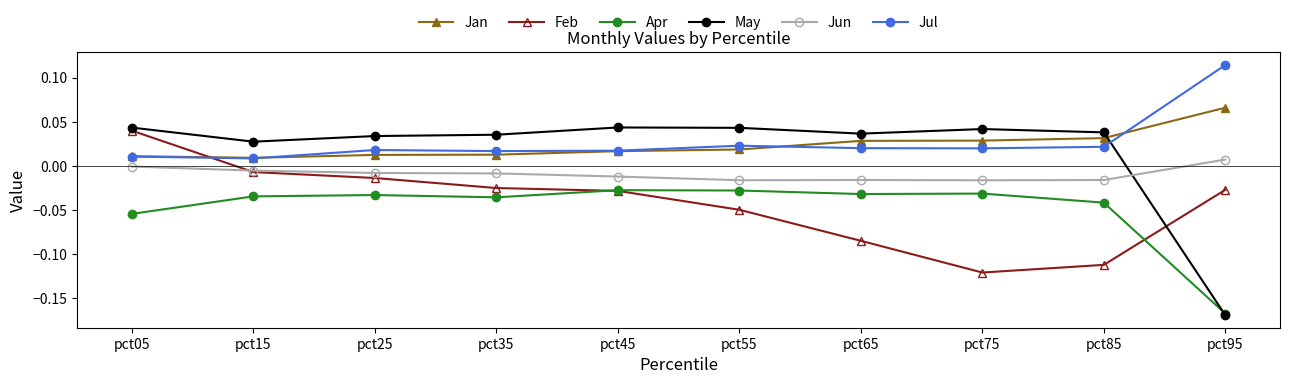

Which category has the highest value in the Jan series?

pct95